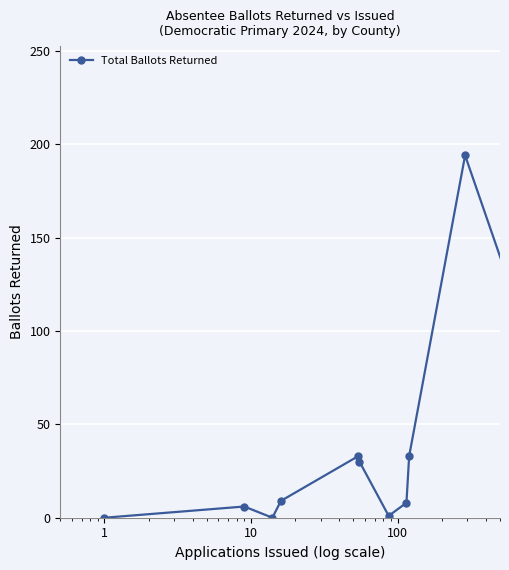

What is the value of the 10th point from the left?

194